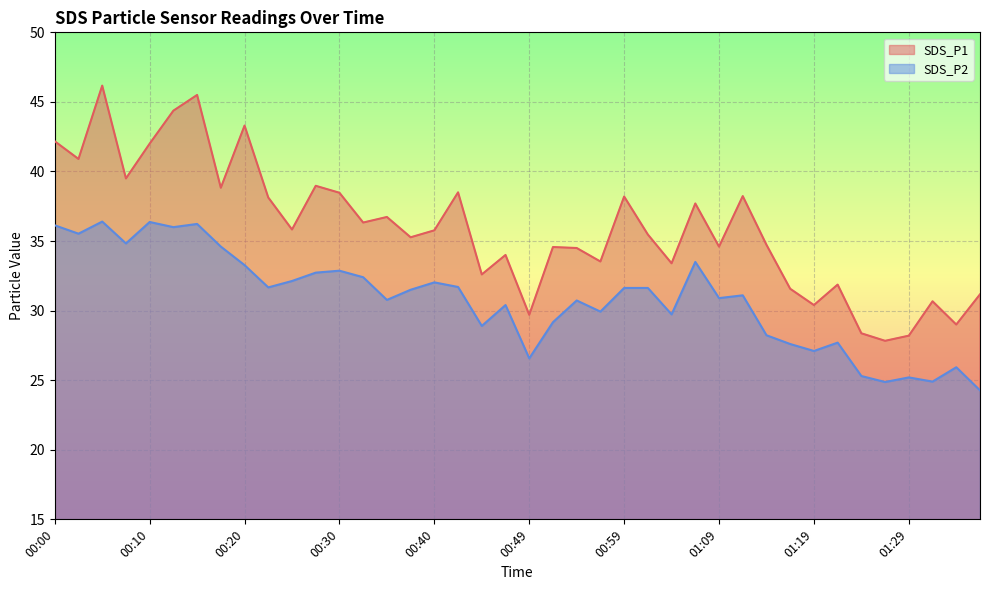

What is the maximum value shown in the chart?

46.2